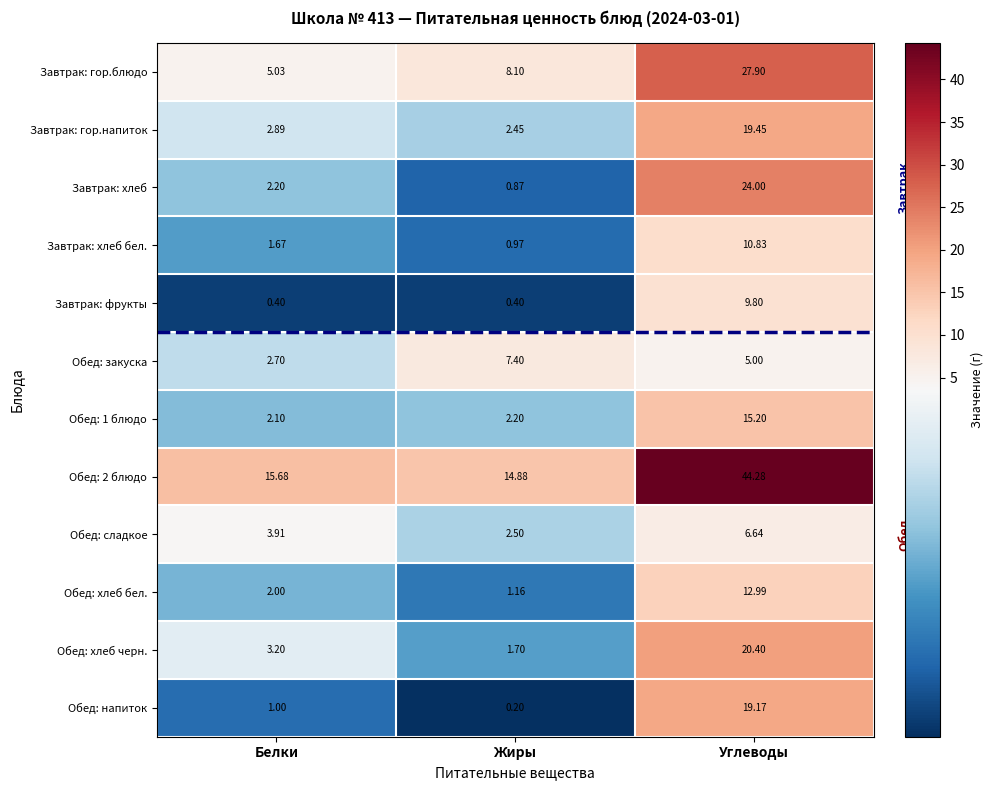

Which category has the highest value in the Обед: закуска series?

Жиры